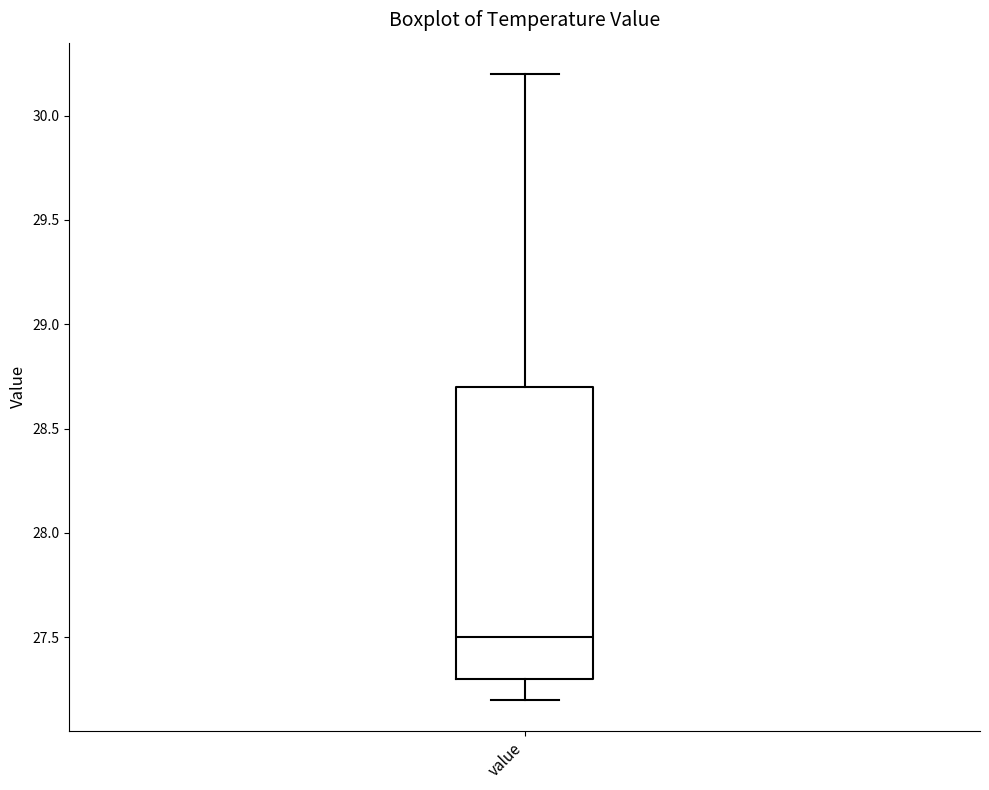

Transcribe this box plot: give where the median line is, the range the box spans, and where the two whiskers end, as read against the y-axis. The values are not printed on the chart, so give them approximately, as read against the axis.

median 27.5, box 27.3 to 28.7, whiskers 27.2 to 30.2